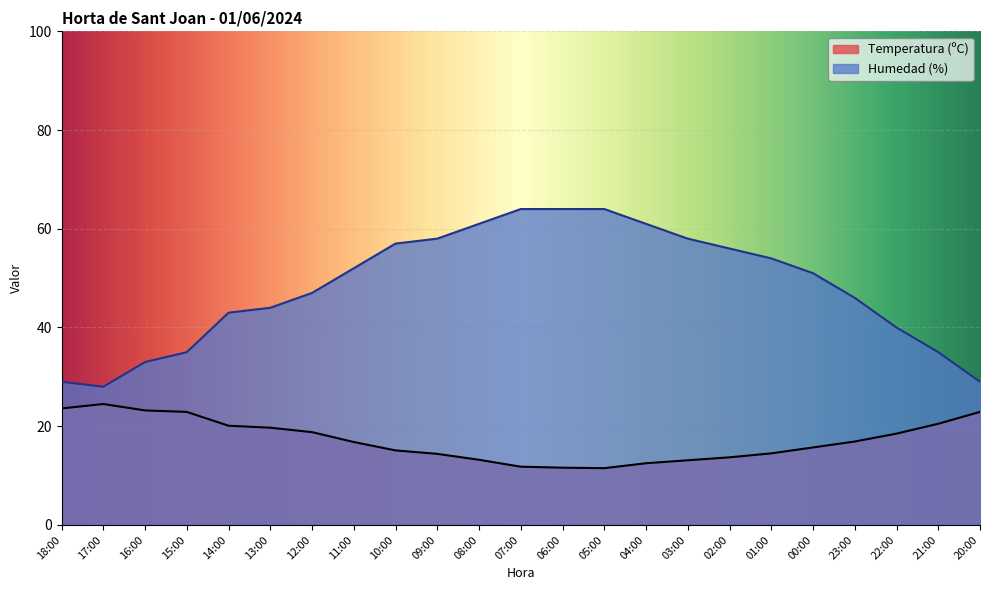

How many lines are shown in the chart?

2